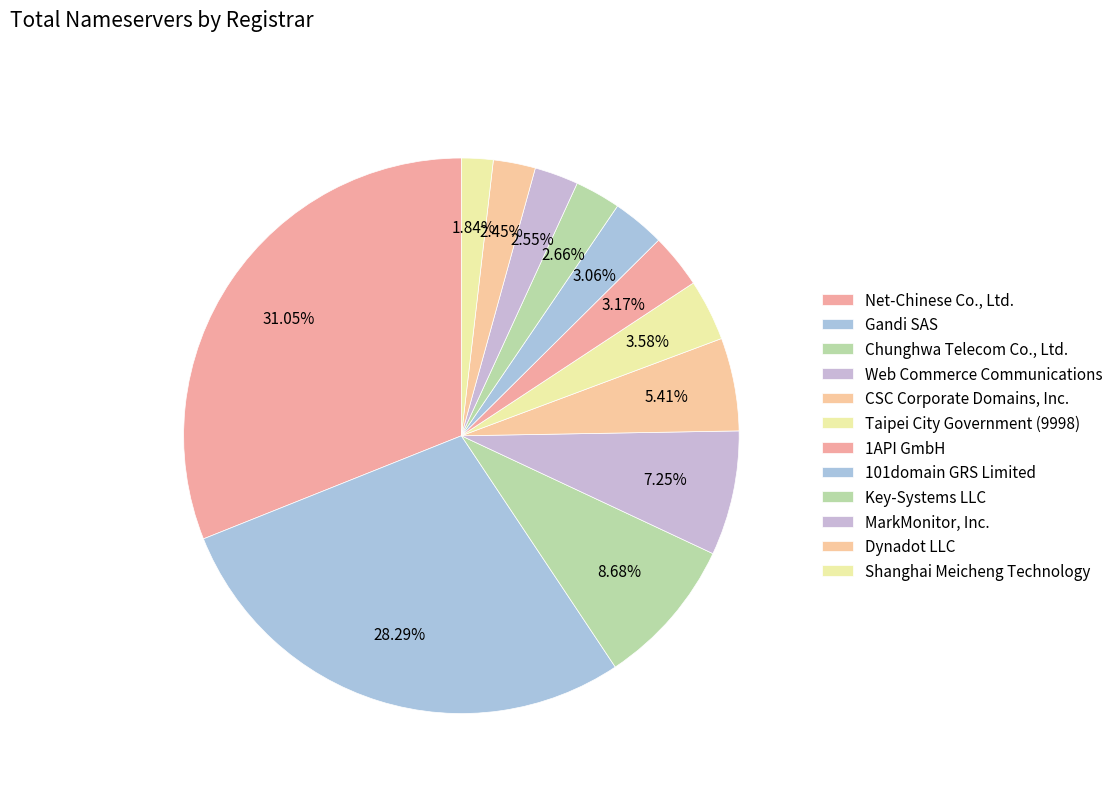

How many slices are in this pie chart?

12